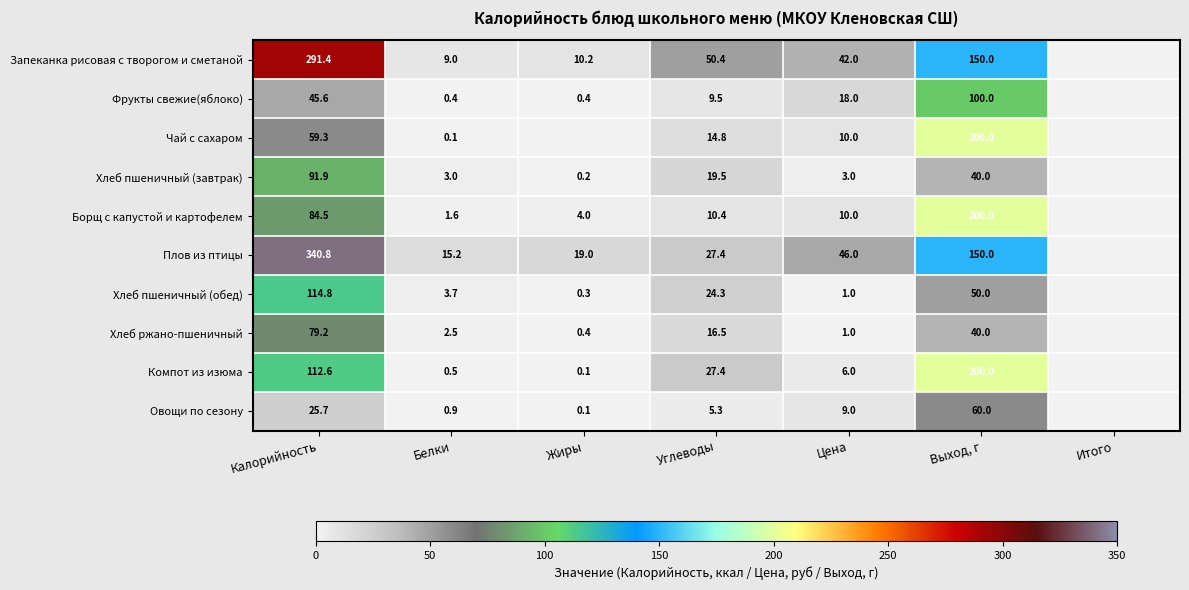

Is it true that Овощи по сезону equals 9.0 at Цена?

True